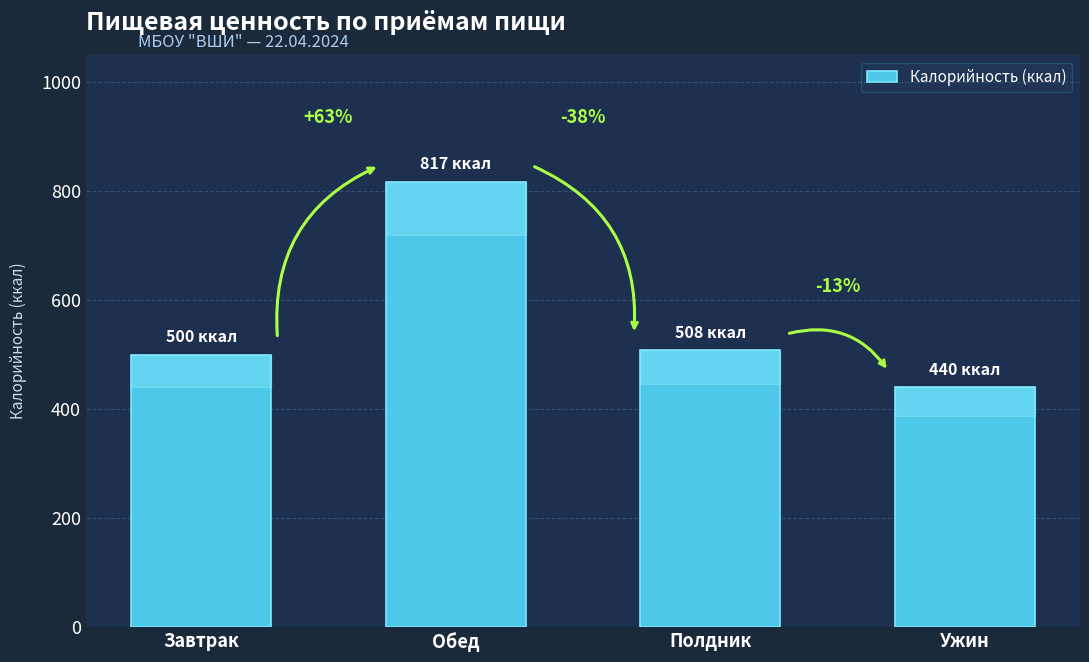

Are the bars horizontal?

No